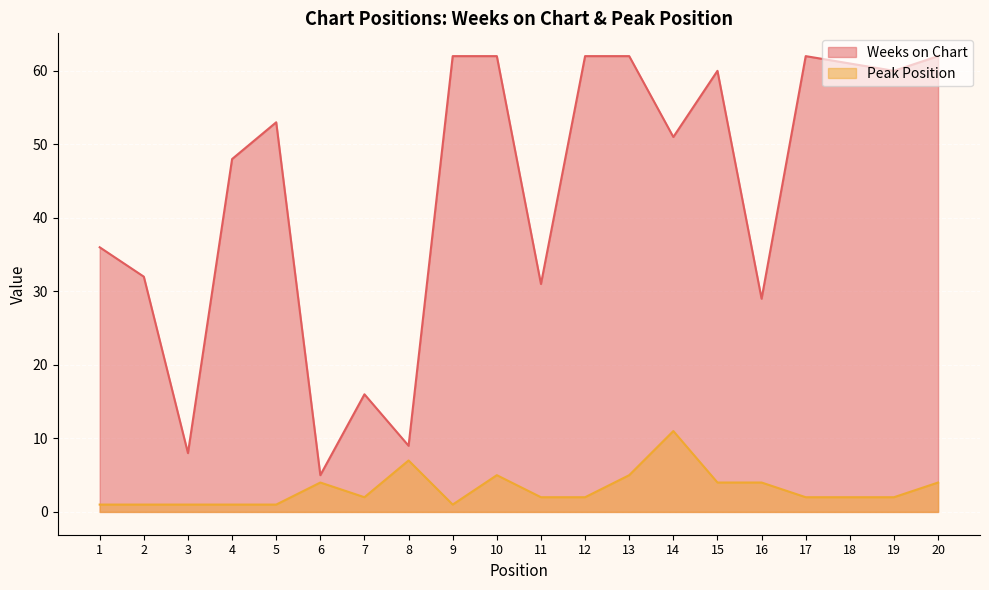

What is the total value across all series at 18?

63